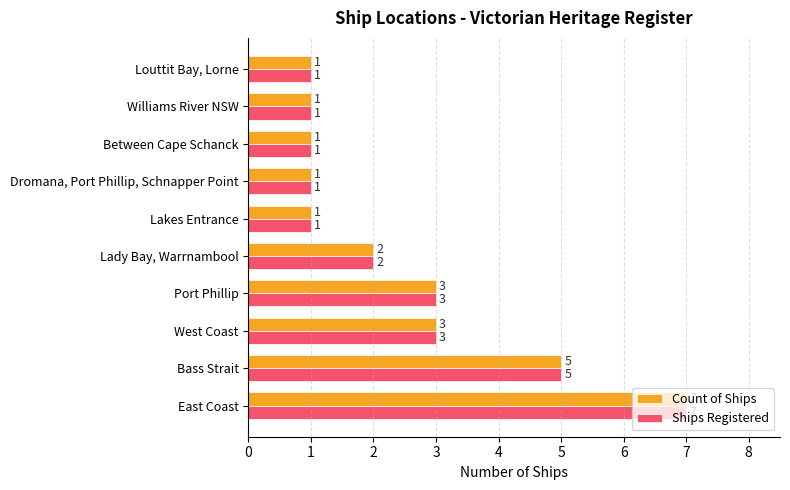

What is the difference between the Count of Ships values at Between Cape Schanck and East Coast?

6